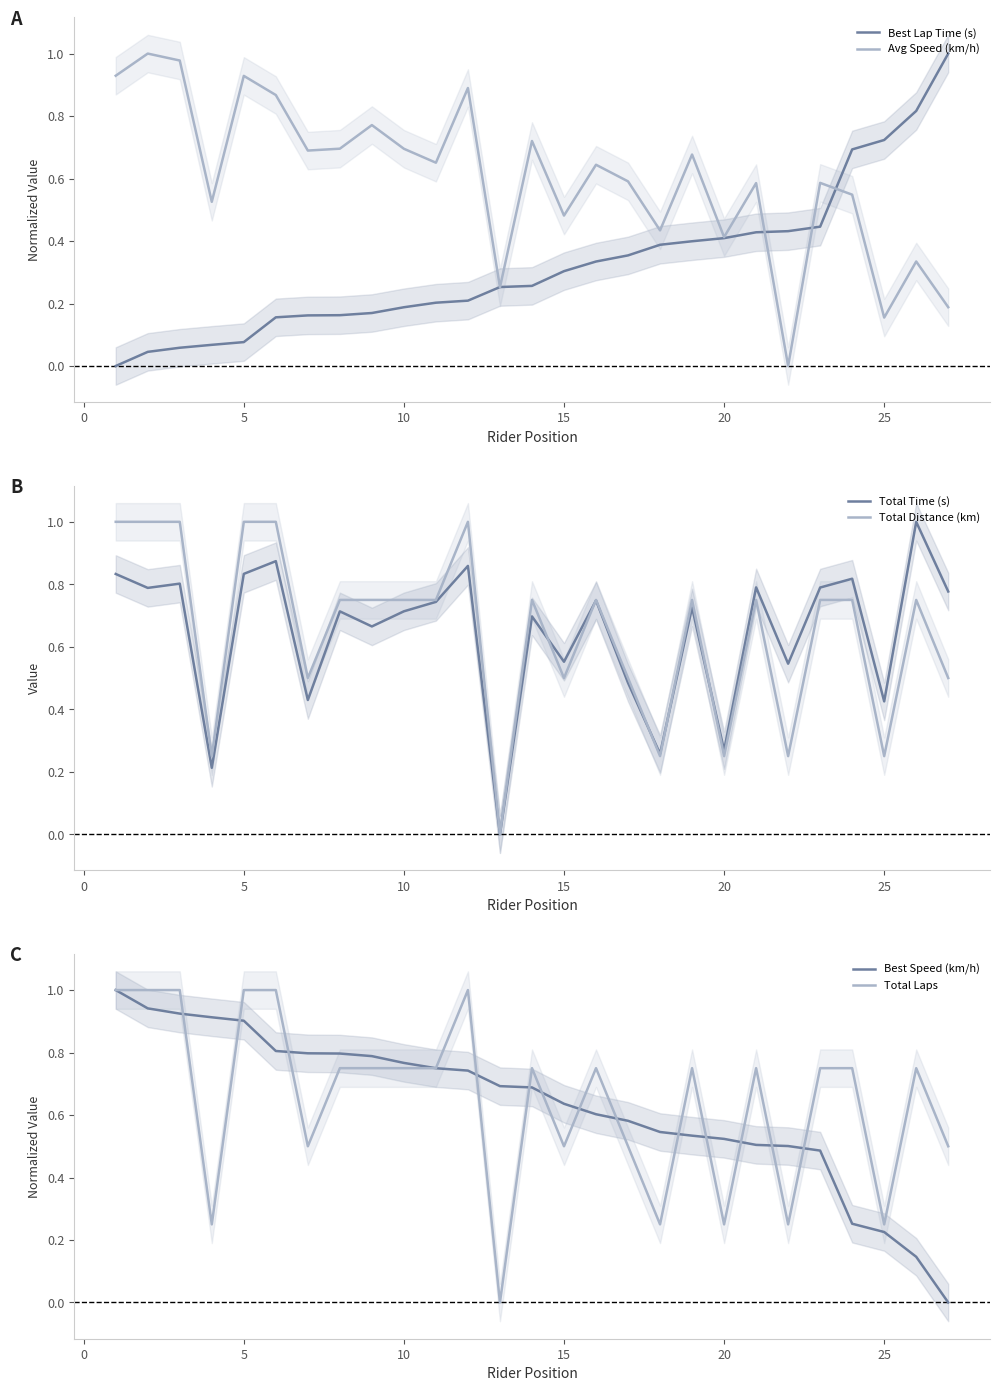

Reading right to left, what are all the values shown in this chart?

Best Lap Time (s): 1.0	0.8	0.7	0.7	0.4	0.4	0.4	0.4	0.4	0.4	0.4	0.3	0.3	0.3	0.3	0.2	0.2	0.2	0.2	0.2	0.2	0.2	0.1	0.1	0.1	0.0	0.0
Avg Speed (km/h): 0.2	0.3	0.2	0.5	0.6	0.0	0.6	0.4	0.7	0.4	0.6	0.6	0.5	0.7	0.3	0.9	0.7	0.7	0.8	0.7	0.7	0.9	0.9	0.5	1.0	1.0	0.9
Total Time (s): 0.8	1.0	0.4	0.8	0.8	0.5	0.8	0.3	0.7	0.3	0.5	0.7	0.6	0.7	0.0	0.9	0.7	0.7	0.7	0.7	0.4	0.9	0.8	0.2	0.8	0.8	0.8
Total Distance (km): 0.5	0.8	0.2	0.8	0.8	0.2	0.8	0.2	0.8	0.2	0.5	0.8	0.5	0.8	0.0	1.0	0.8	0.8	0.8	0.8	0.5	1.0	1.0	0.2	1.0	1.0	1.0
Best Speed (km/h): 0.0	0.1	0.2	0.3	0.5	0.5	0.5	0.5	0.5	0.5	0.6	0.6	0.6	0.7	0.7	0.7	0.7	0.8	0.8	0.8	0.8	0.8	0.9	0.9	0.9	0.9	1.0
Total Laps: 0.5	0.8	0.2	0.8	0.8	0.2	0.8	0.2	0.8	0.2	0.5	0.8	0.5	0.8	0.0	1.0	0.8	0.8	0.8	0.8	0.5	1.0	1.0	0.2	1.0	1.0	1.0